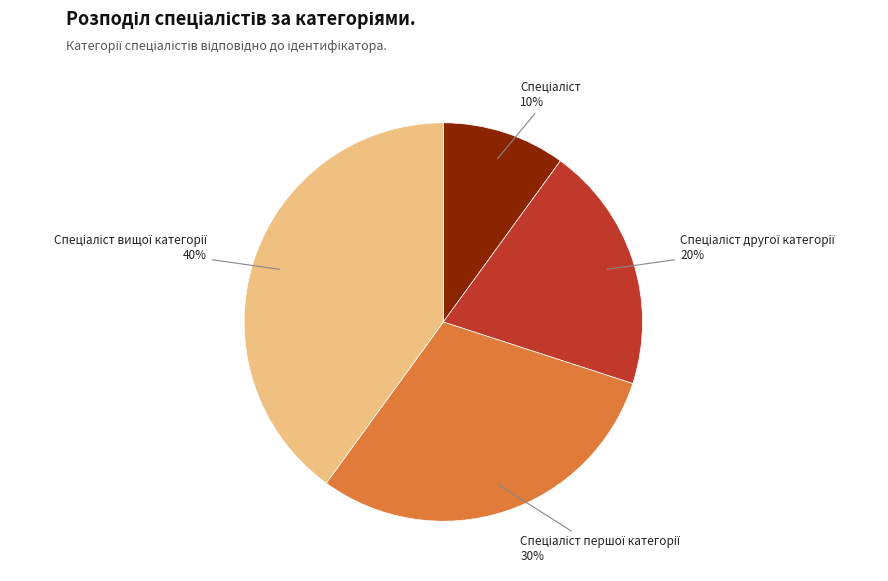

Is there any slice that represents more than half of the pie?

No